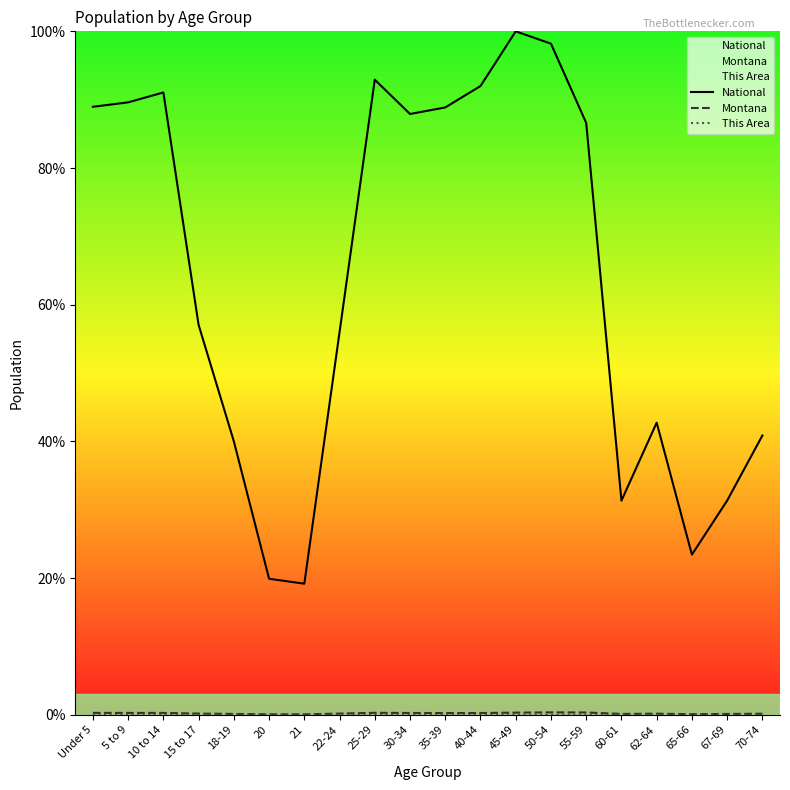

Is it true that This Area equals 0.0 at 21?

False